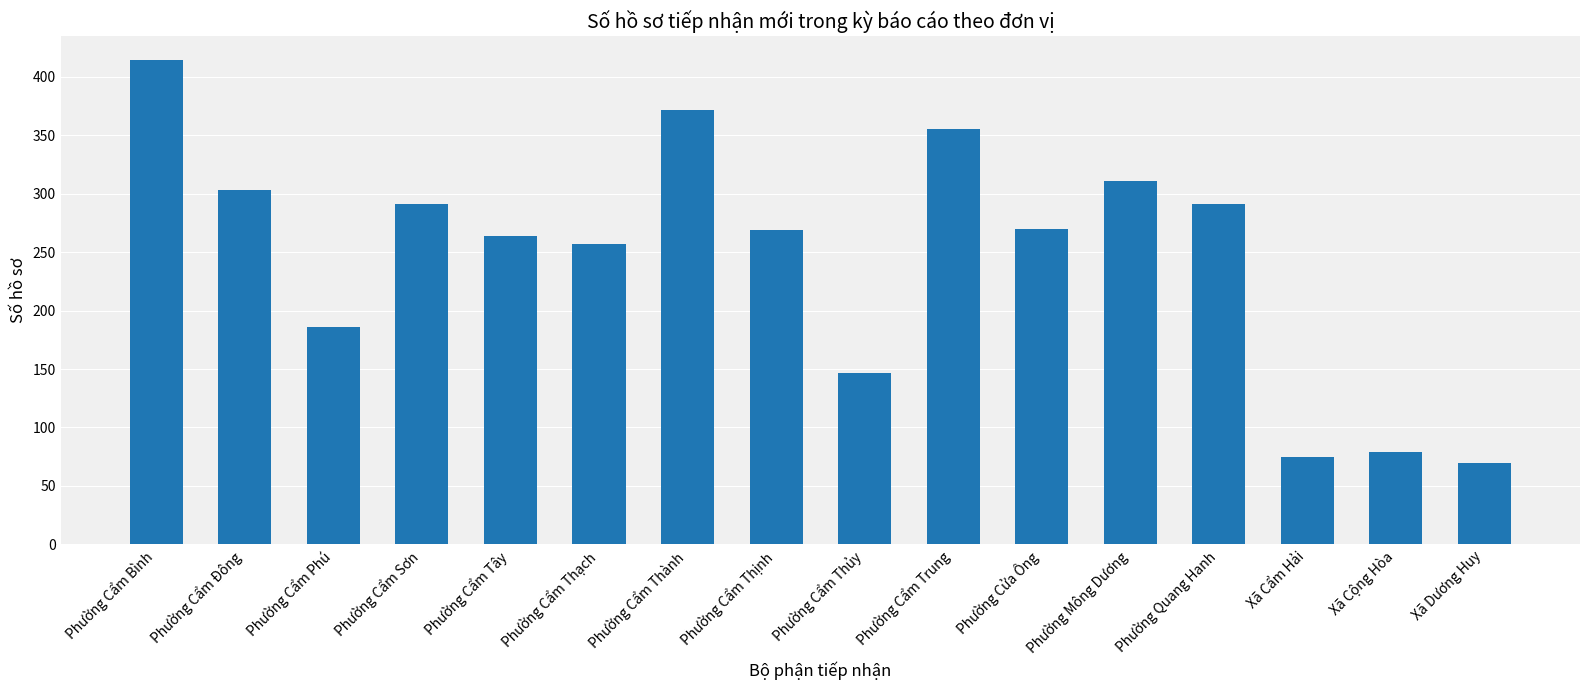

Does the chart contain any negative values?

No